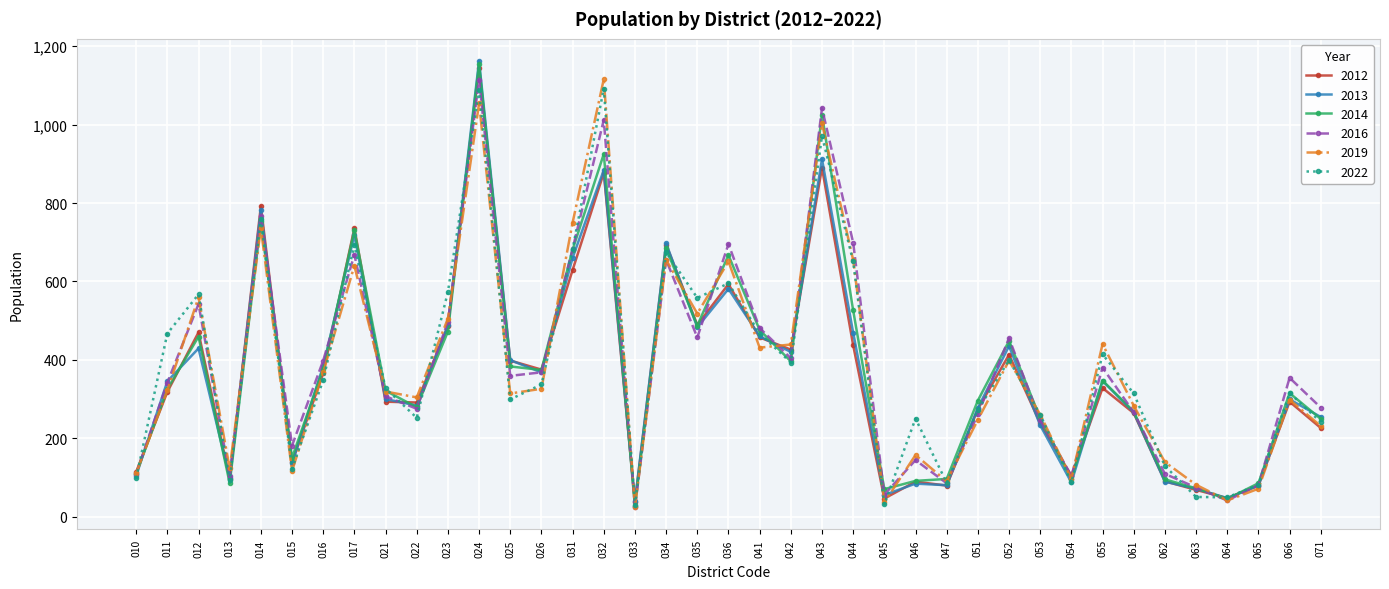

Is the value of 2012 at 044 greater than the value of 2022 at 054?

Yes